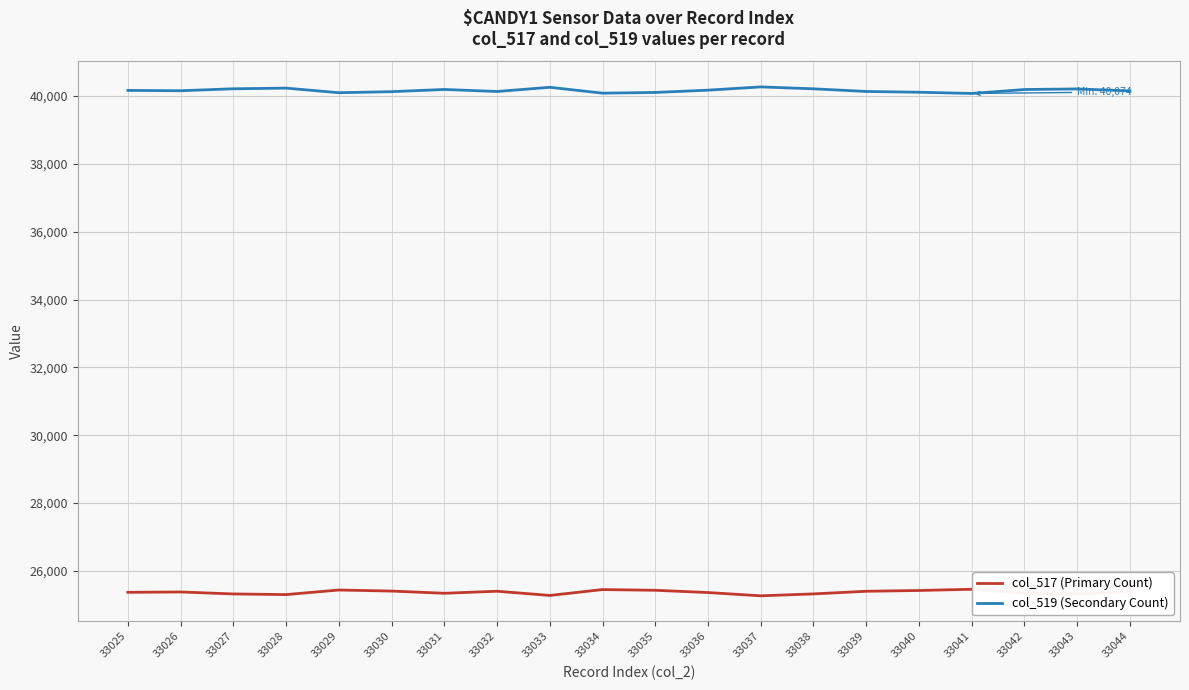

The col_519 (Secondary Count) series shows 28039 at 33028. True or false?

False